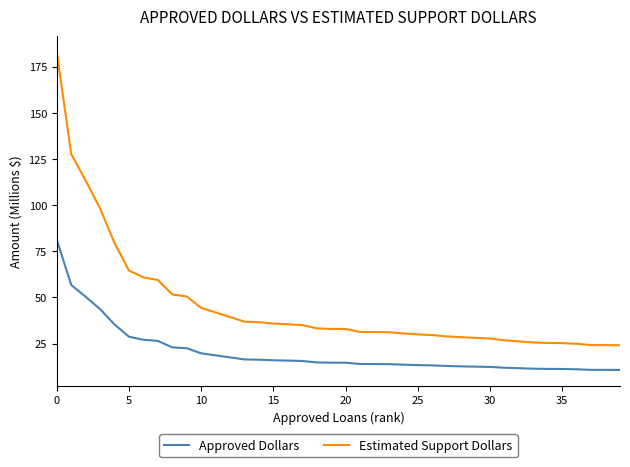

Rank the series by their maximum value, from highest to lowest.

Estimated Support Dollars, Approved Dollars